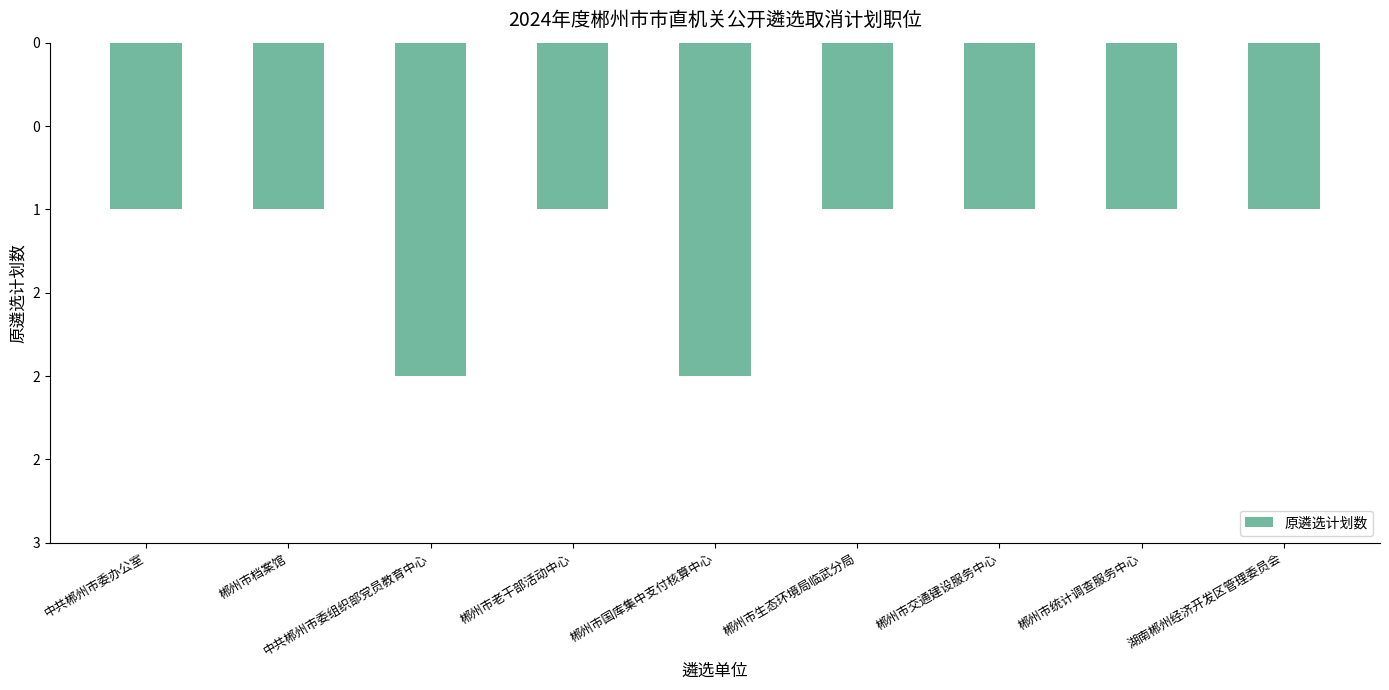

Does the chart contain any negative values?

Yes